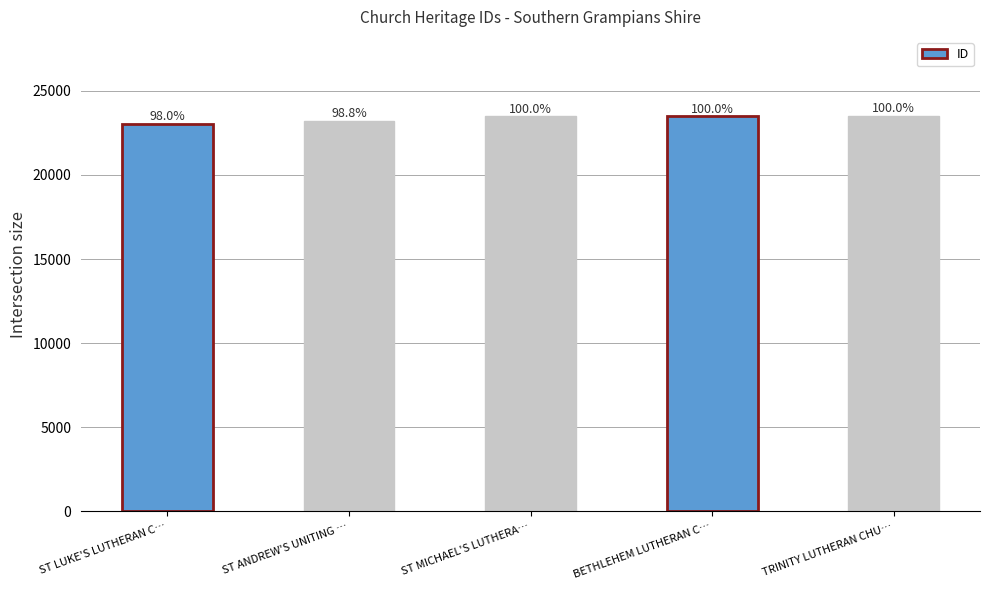

Does the chart contain any negative values?

No